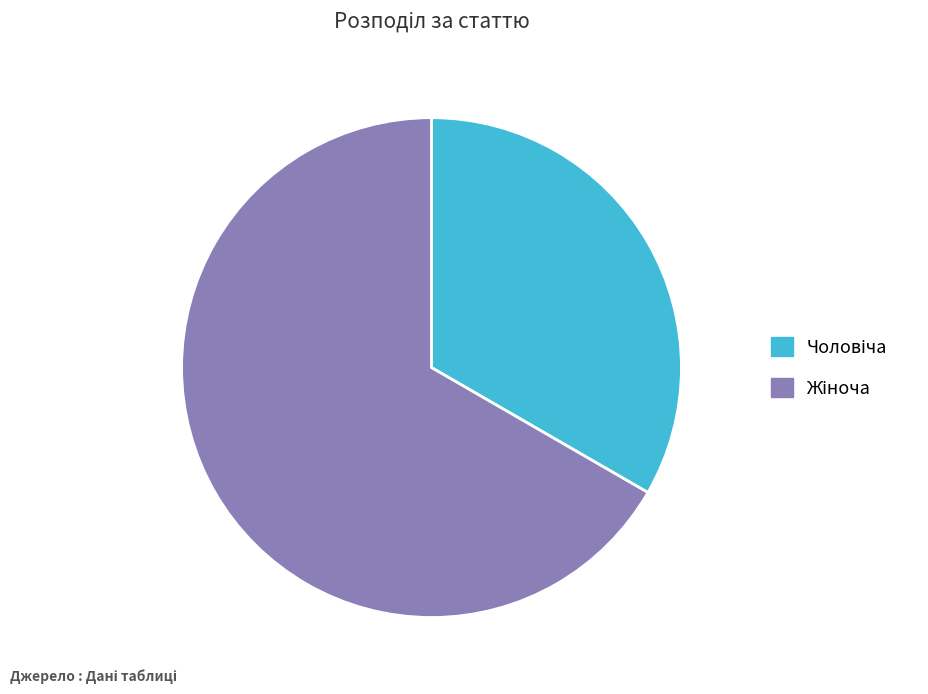

Is there any slice that represents more than half of the pie?

Yes